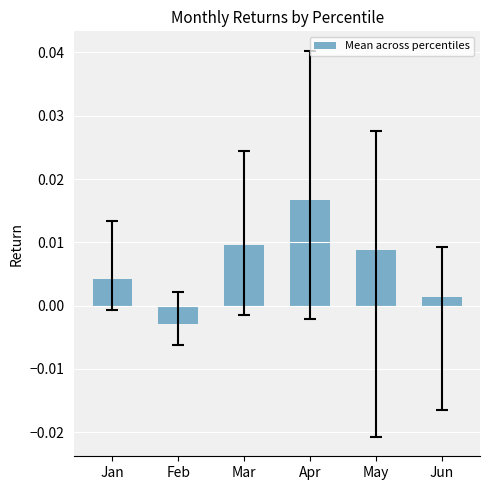

Are the bars horizontal?

No